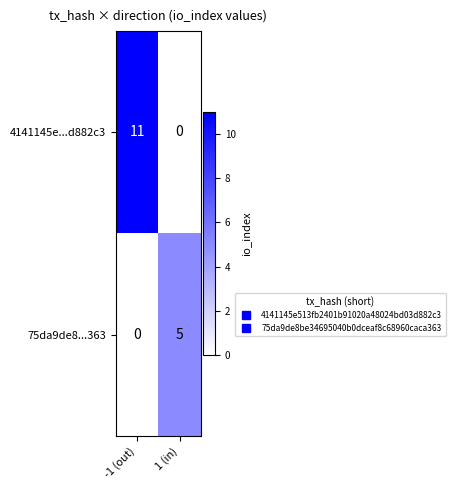

What is the difference between the highest and lowest values at -1 (out)?

11